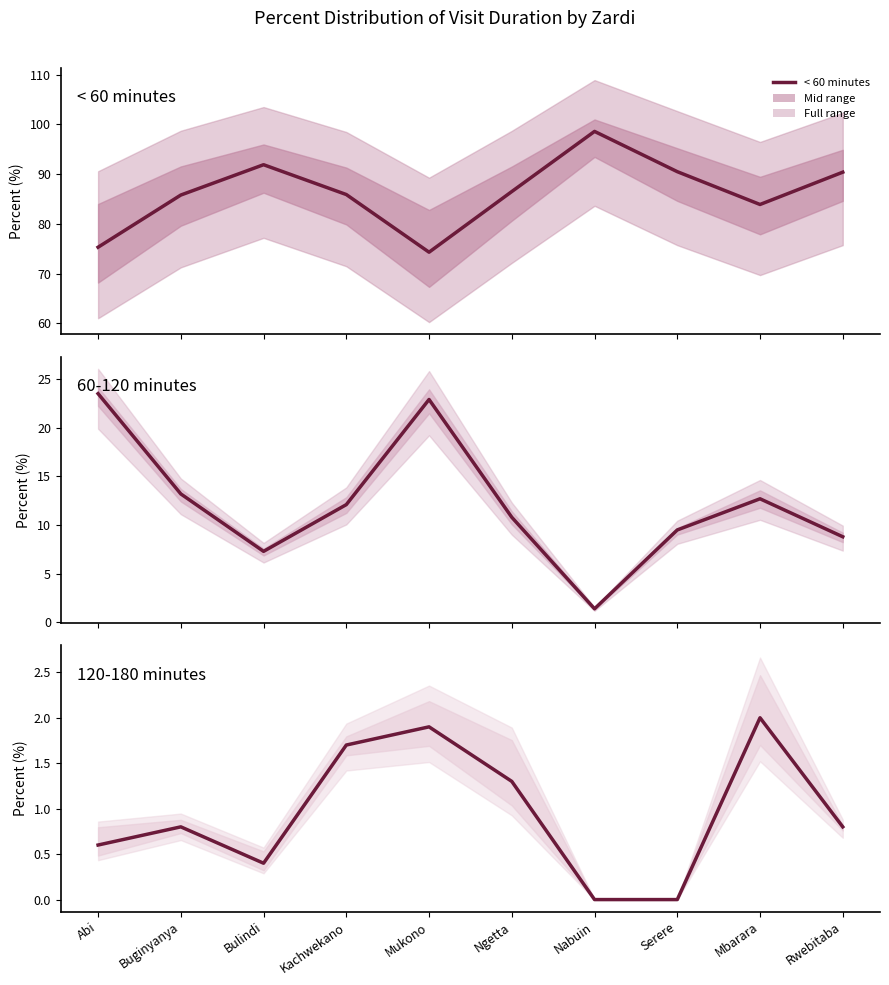

True or false: 120-180 minutes and < 60 minutes intersect in this chart.

False